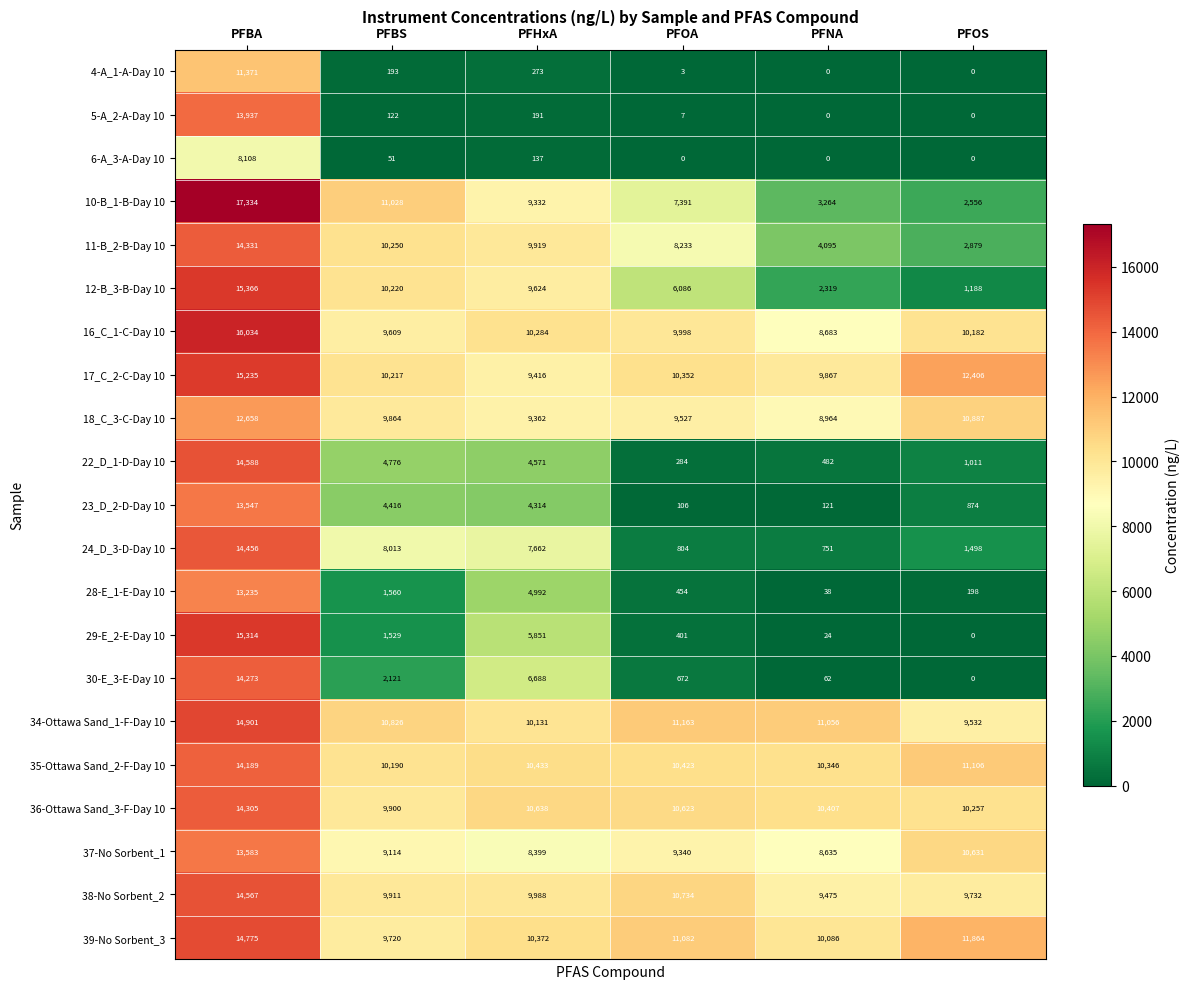

Count the number of data series in this chart.

21